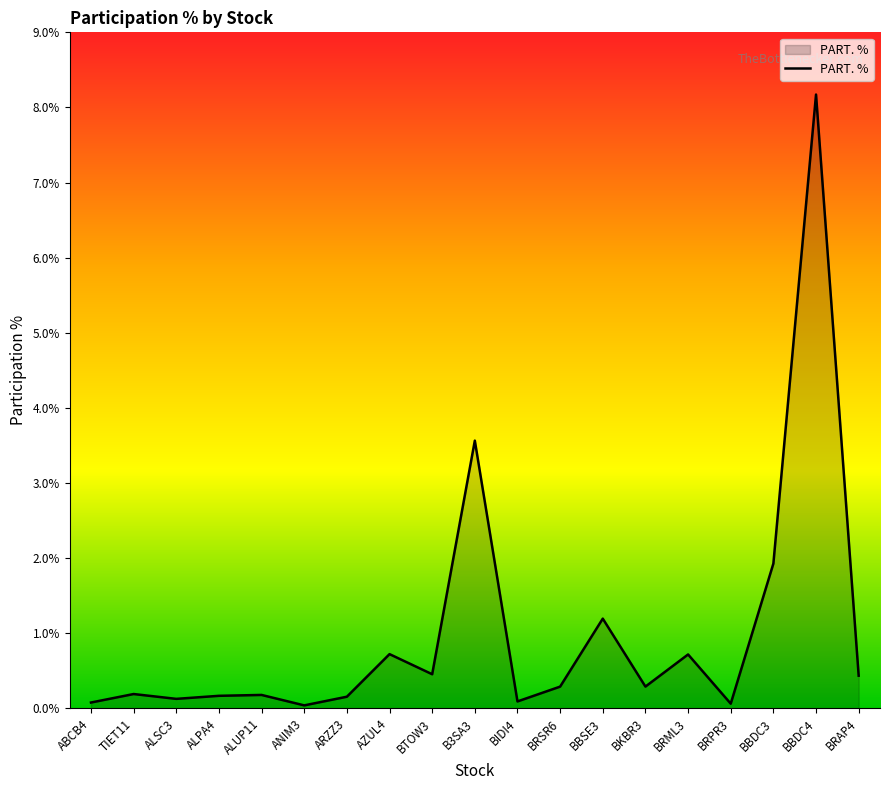

What is the difference between the maximum and minimum values?

8.1